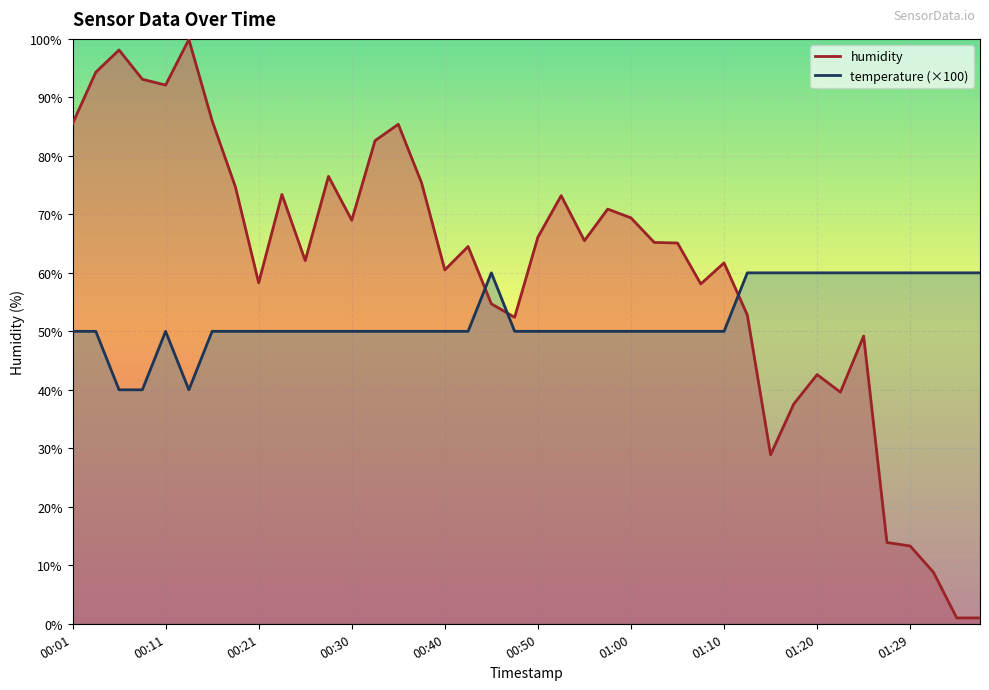

What is the label of the 32nd point from the left?

01:17